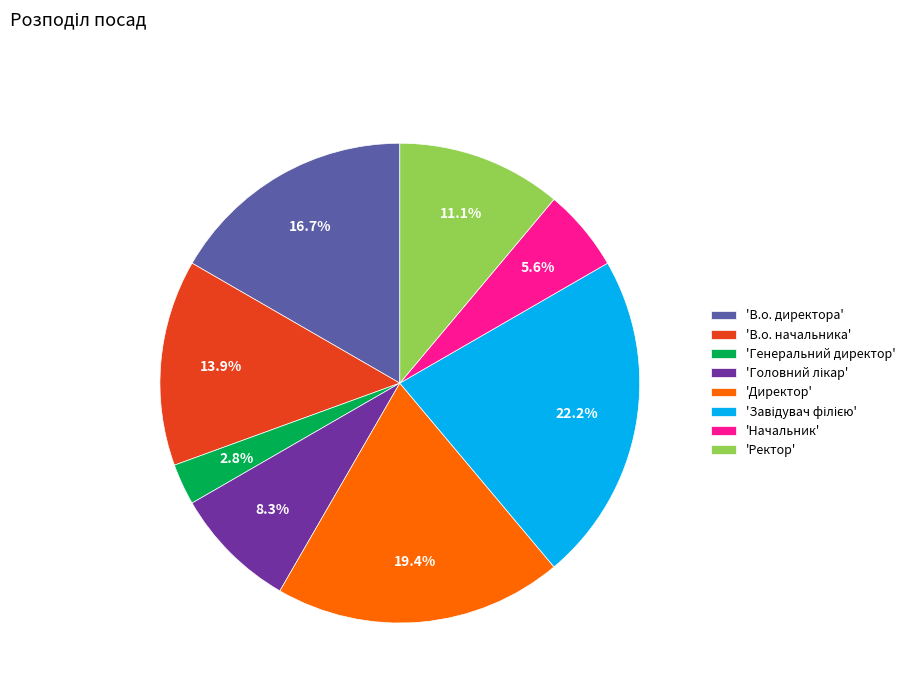

Combined, what portion of the pie is 'В.о. начальника' and 'Ректор'?

25.0%